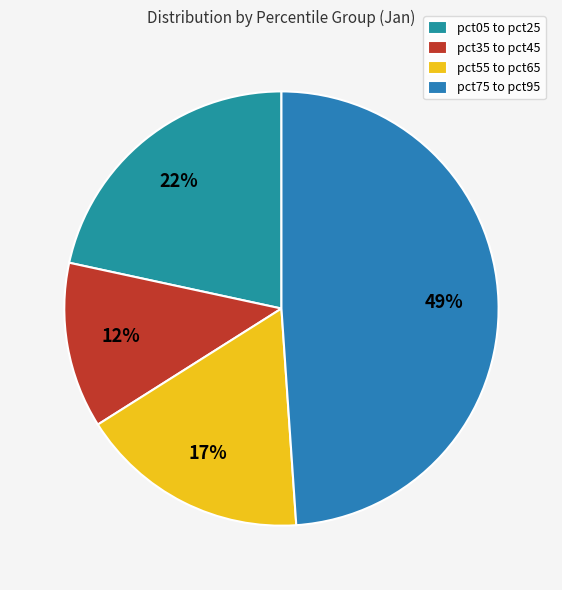

Rank the categories by value from highest to lowest.

pct75 to pct95, pct05 to pct25, pct55 to pct65, pct35 to pct45